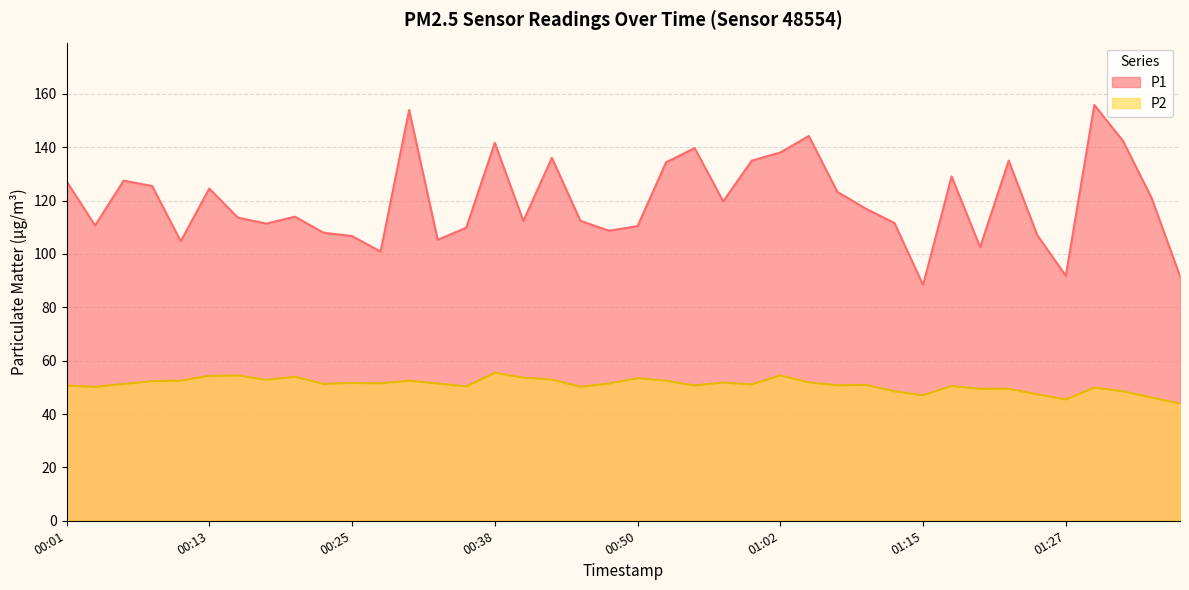

What is the sum of all P2 values?

2038.5